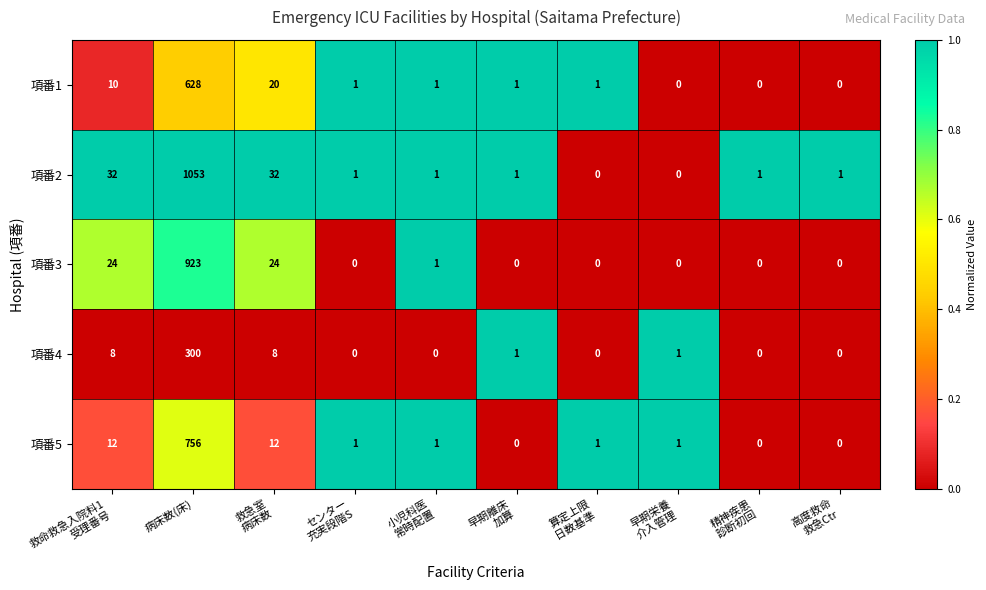

True or false: 項番3 has a value of 923 at 病床数(床).

True